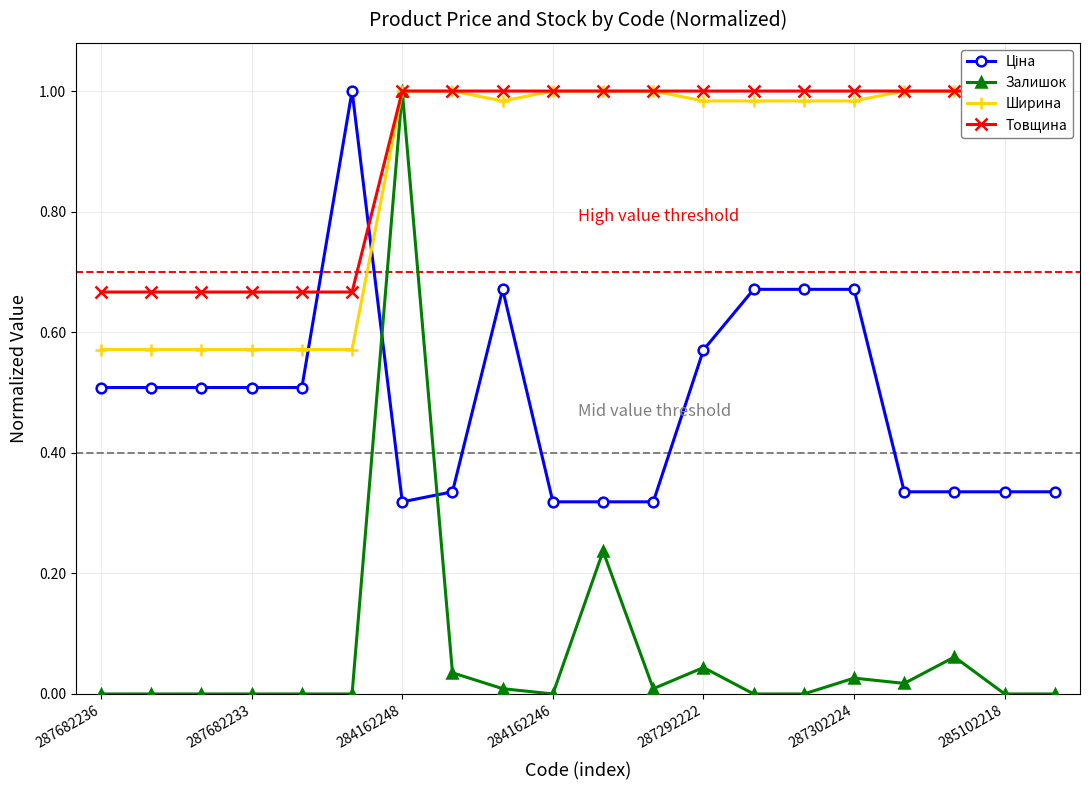

How many lines are shown in the chart?

4